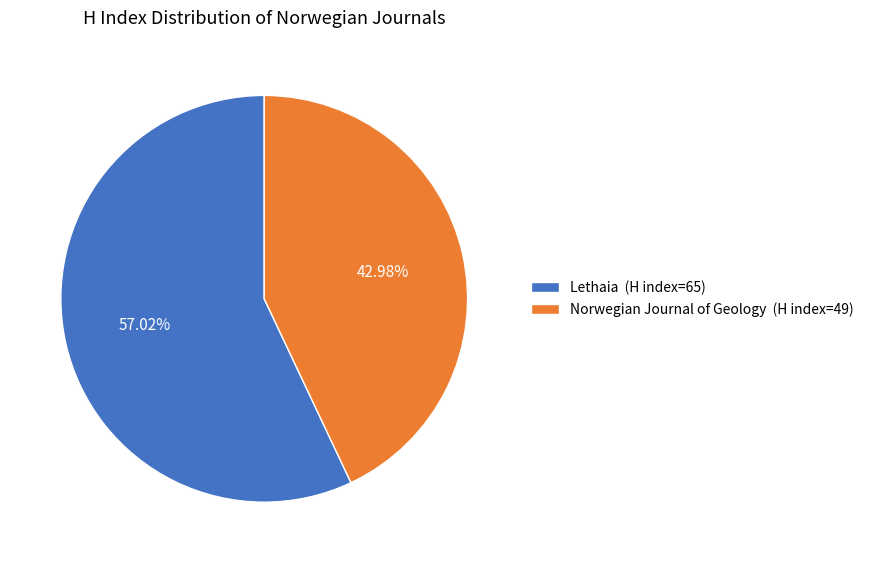

Is Norwegian Journal of Geology the majority of the pie?

No